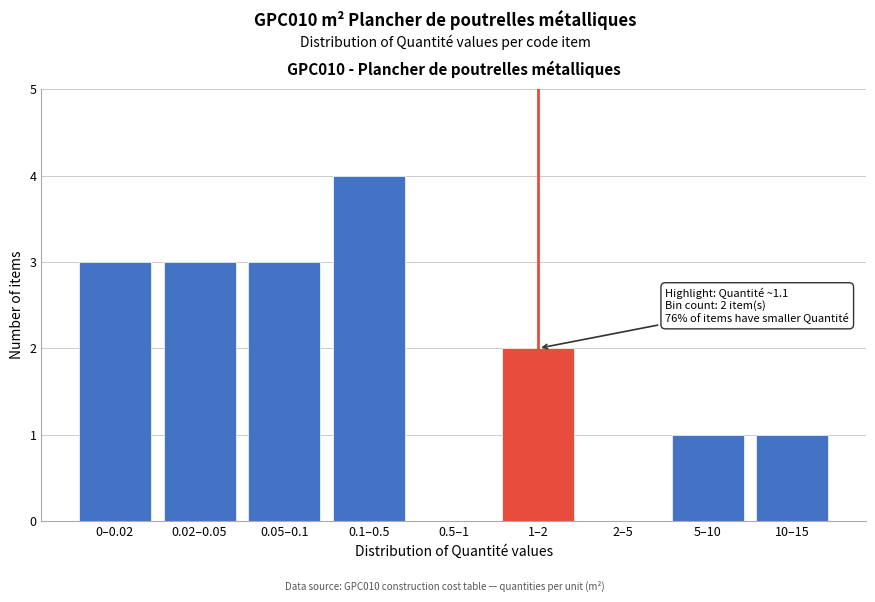

Reading left to right, extract all data points from this chart.

0–0.02=3	0.02–0.05=3	0.05–0.1=3	0.1–0.5=4	0.5–1=0	1–2=2	2–5=0	5–10=1	10–15=1